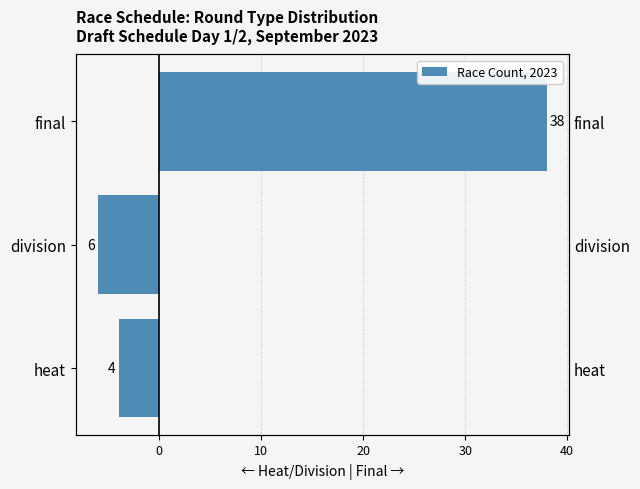

Is it true that heat/division equals 0 at final?

True